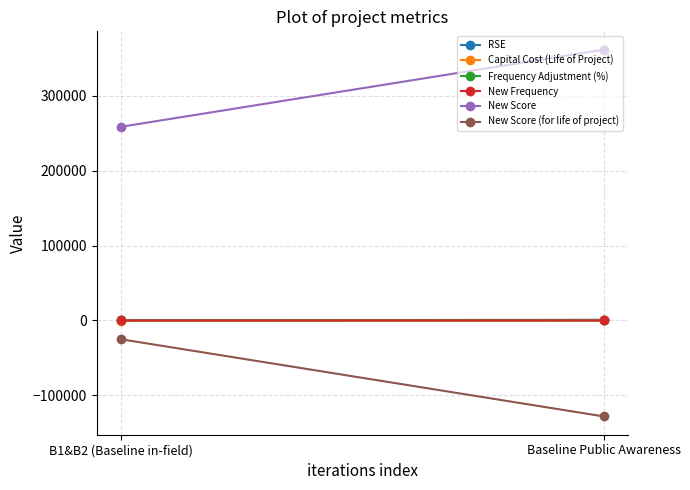

What is the minimum value shown in the chart?

-128089.0